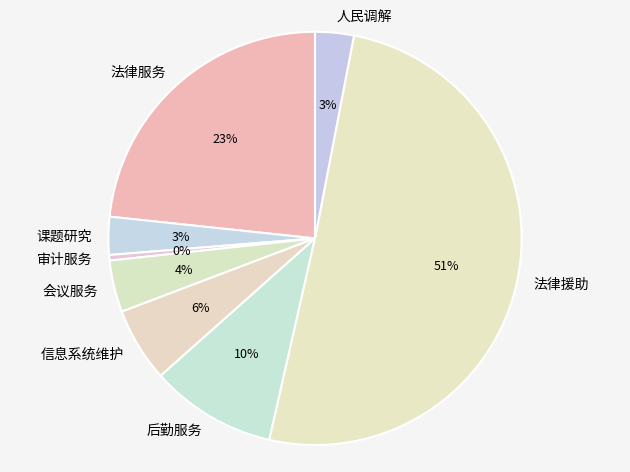

Between 会议服务 and 人民调解, which is larger?

会议服务